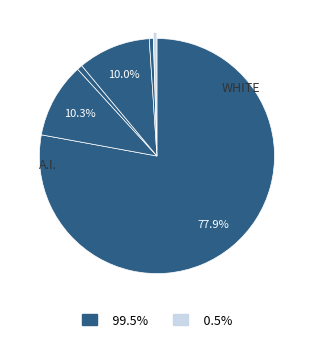

How many slices are in this pie chart?

6